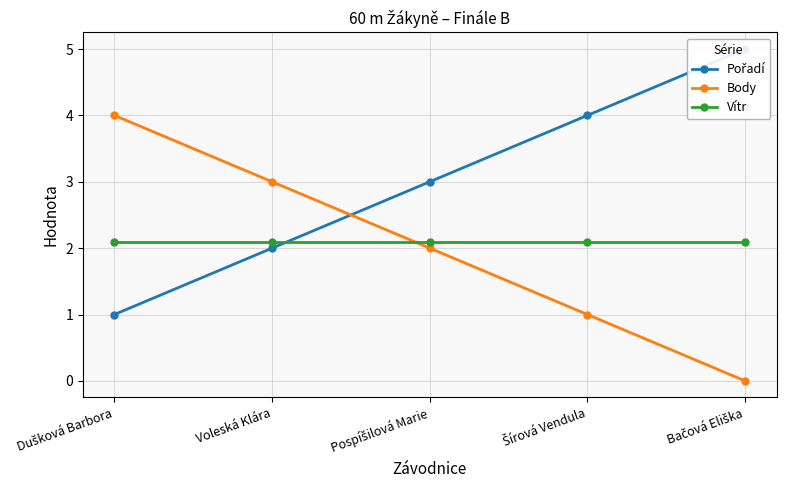

Which series has the largest range (max minus min)?

Pořadí